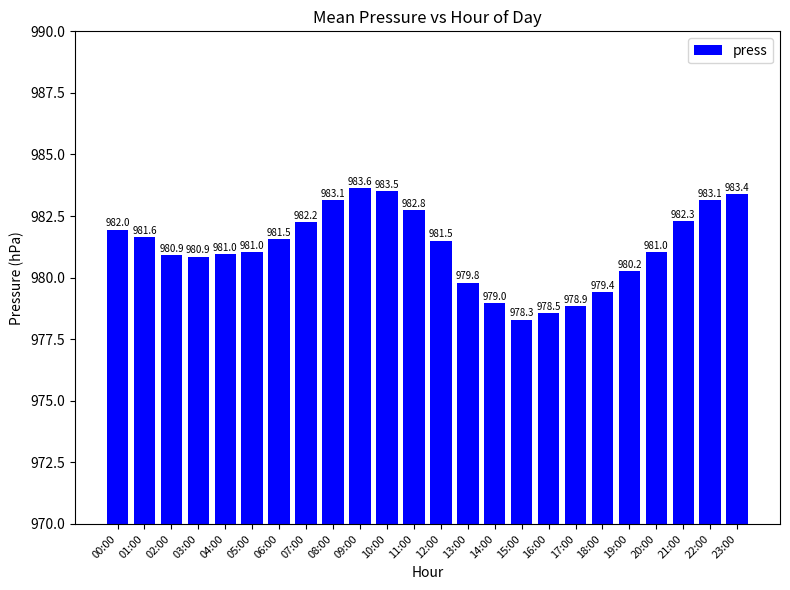

Which has a higher value, 00:00 or 23:00?

23:00